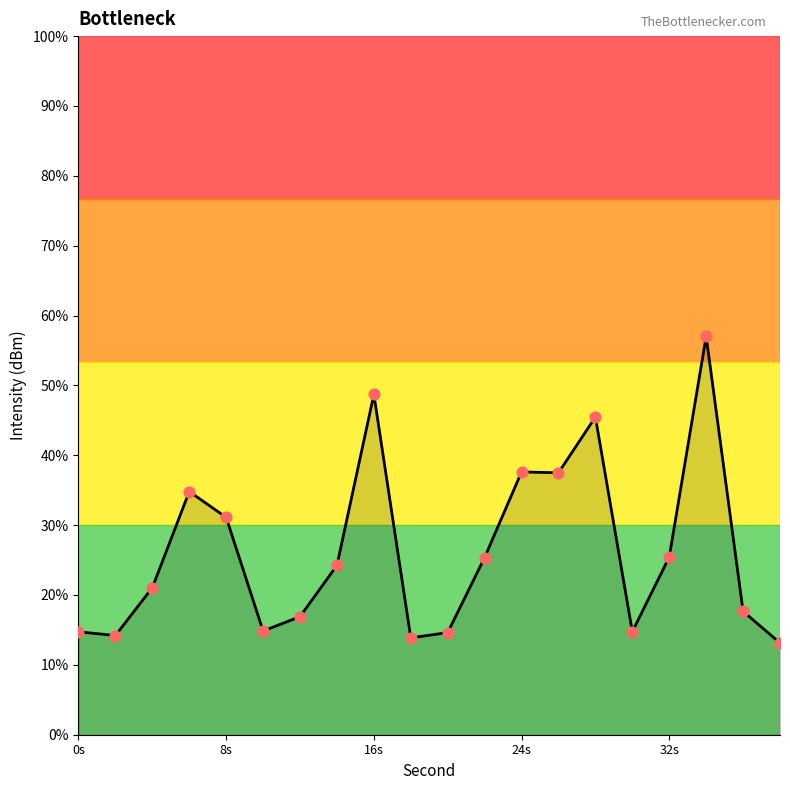

Which has a higher value, 20 or 16?

16